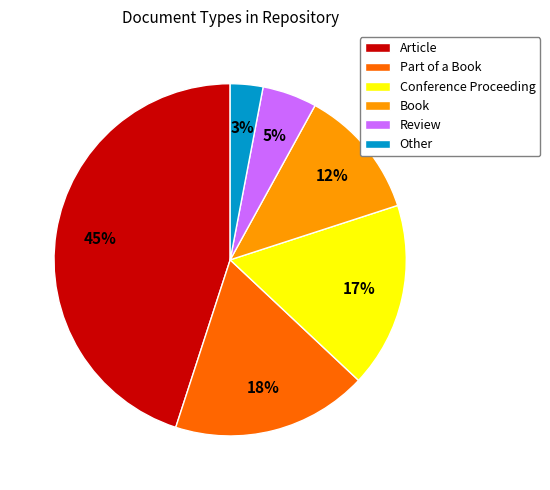

Is the sum of Conference Proceeding and Article greater than half?

Yes